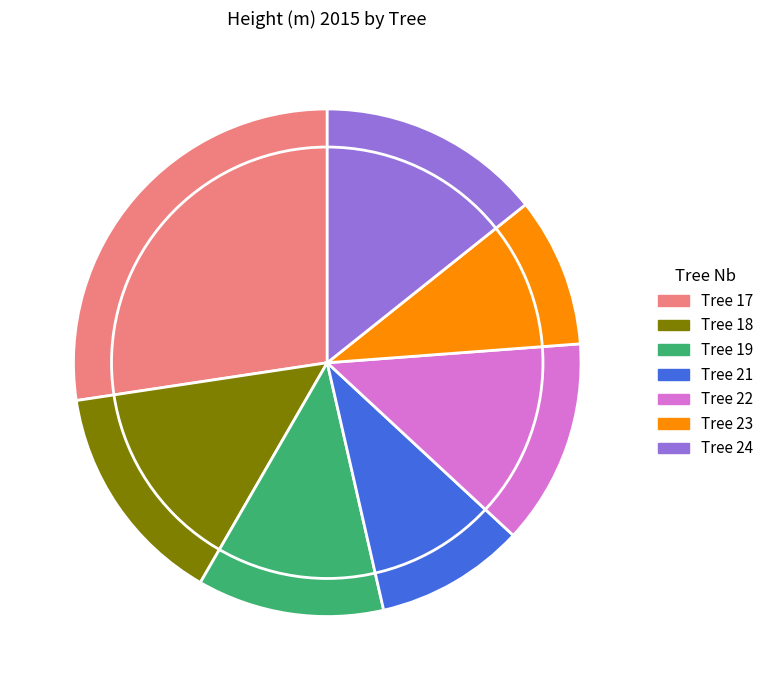

Do Tree 22 and Tree 19 together represent more than half of the pie?

No